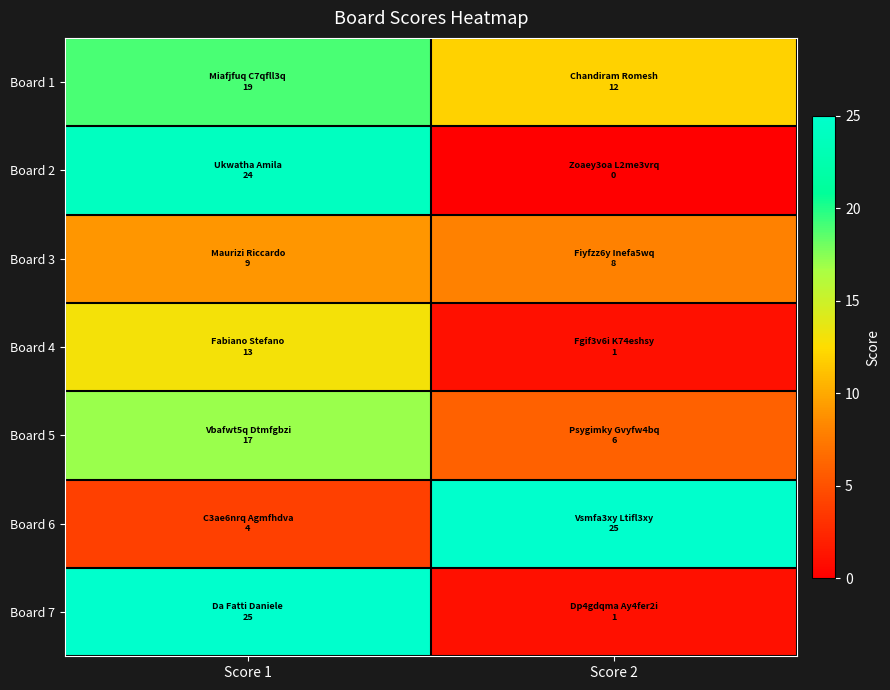

Reading left to right, what are all the values shown in this chart?

Board 1: Score 1=19	Score 2=12
Board 2: Score 1=24	Score 2=0
Board 3: Score 1=9	Score 2=8
Board 4: Score 1=13	Score 2=1
Board 5: Score 1=17	Score 2=6
Board 6: Score 1=4	Score 2=25
Board 7: Score 1=25	Score 2=1